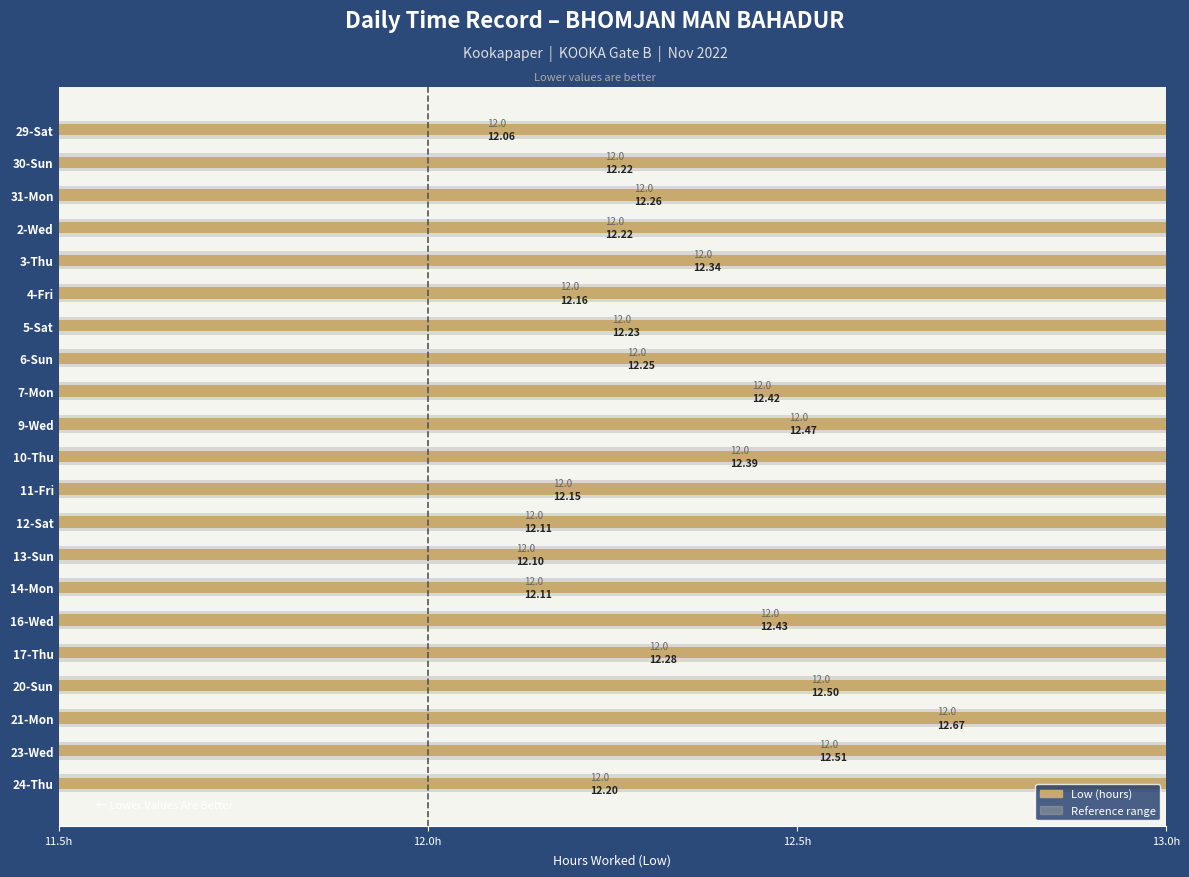

What is the value of the Reference range bar at the 12th from the left?

0.6